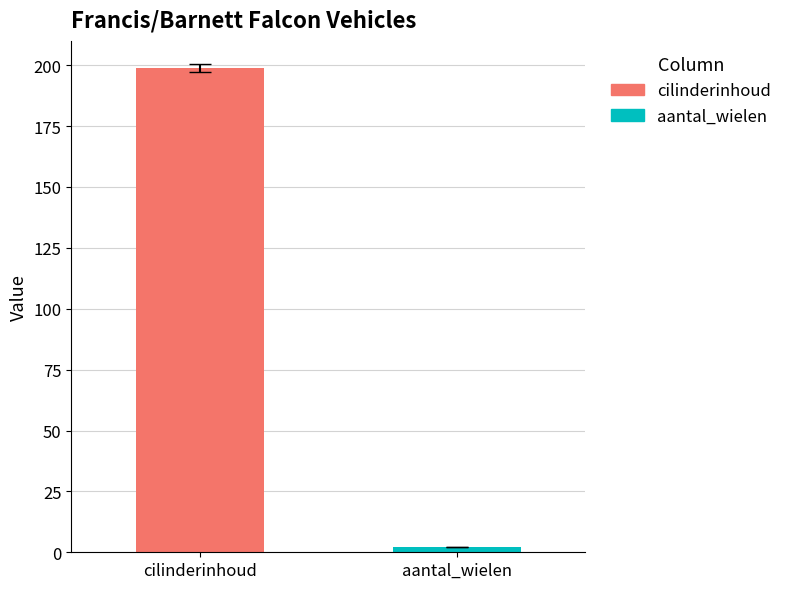

What is the maximum value shown in the chart?

198.8